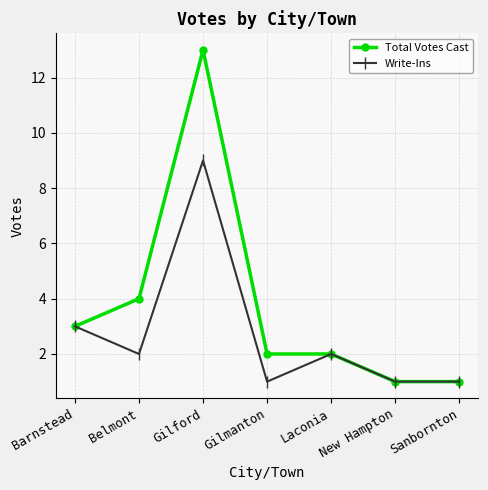

What are all the series names shown in the legend?

Total Votes Cast, Write-Ins